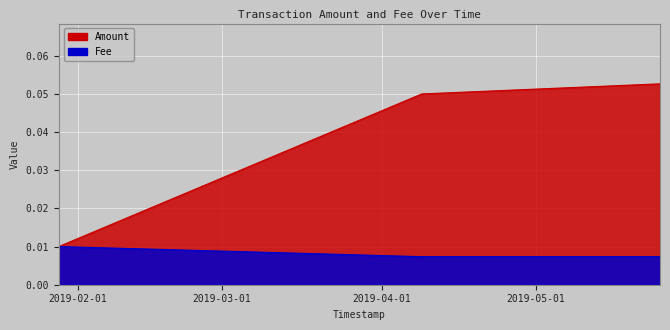

Is the value of Amount at 2019-01-28 06:55:23 greater than the value of Fee at 2019-04-08 19:39:35?

Yes